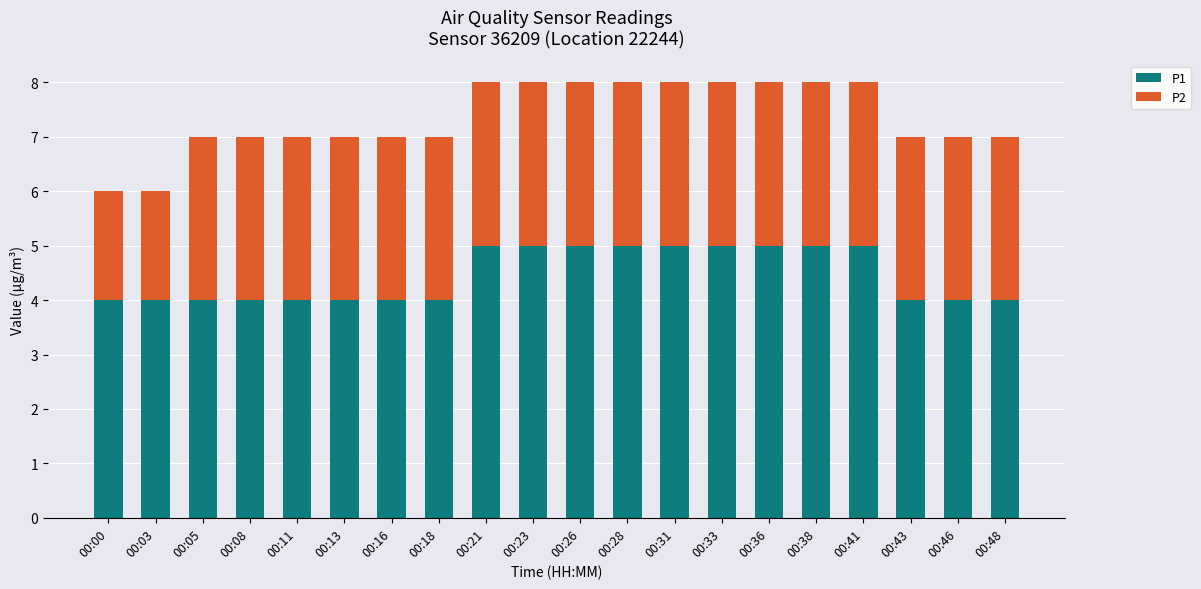

How many data points does each series have?

20